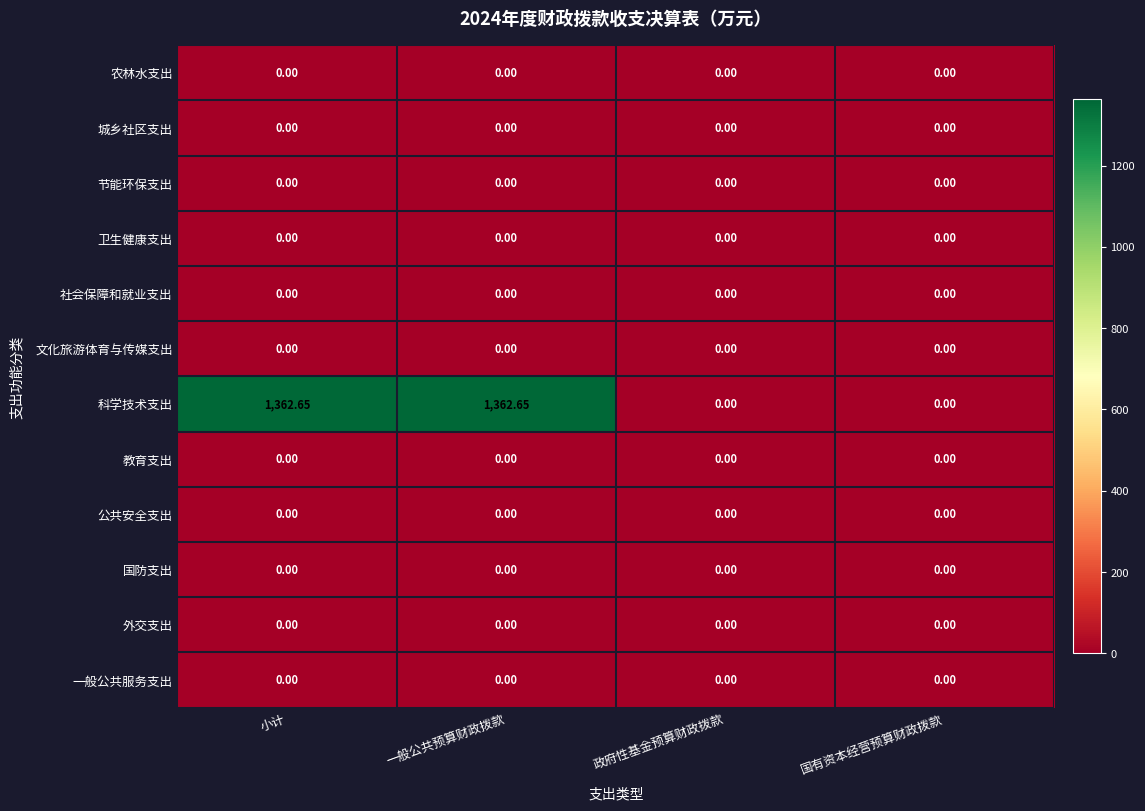

Which series changed the most between 小计 and 政府性基金预算财政拨款?

科学技术支出